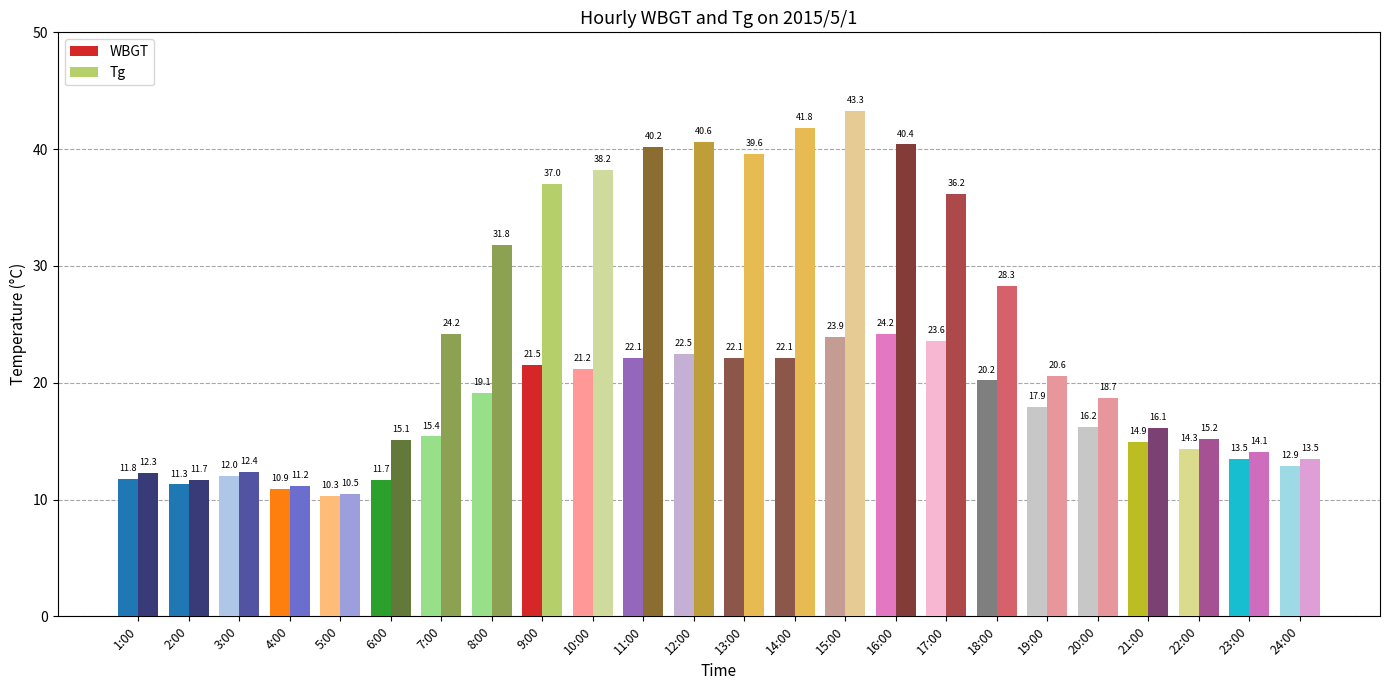

What is the difference between the highest and lowest values at 18:00?

8.1